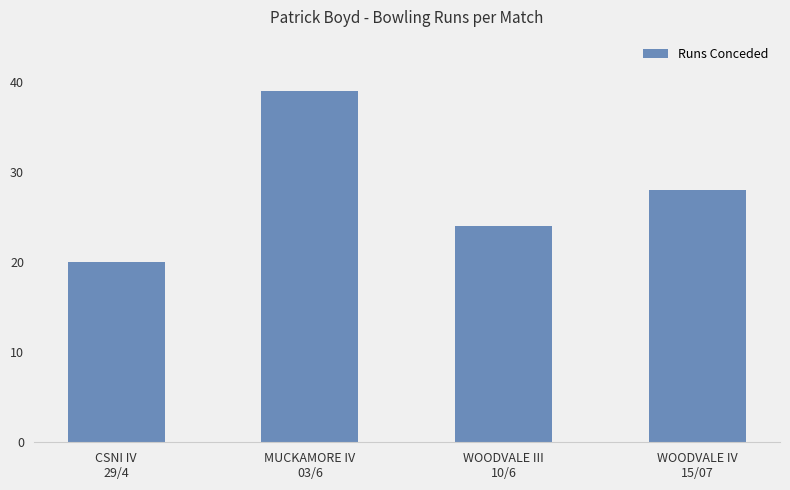

List the labels in order of value, smallest first.

CSNI IV
29/4, WOODVALE III
10/6, WOODVALE IV
15/07, MUCKAMORE IV
03/6